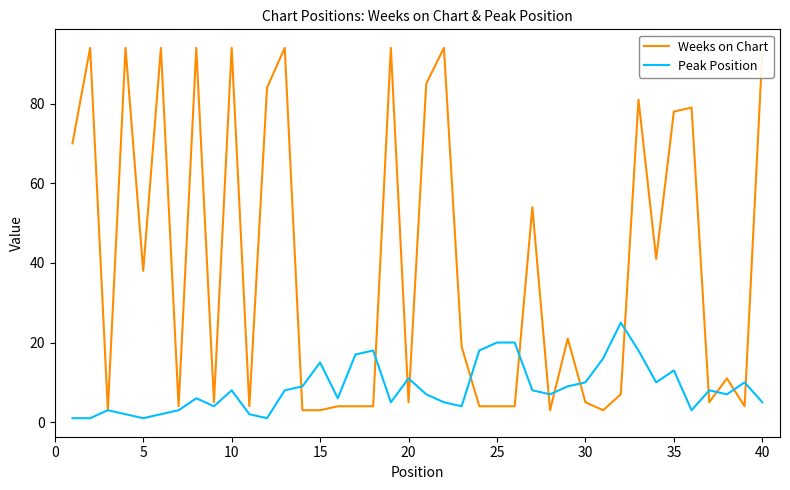

Which series has the largest total across all categories?

Weeks on Chart